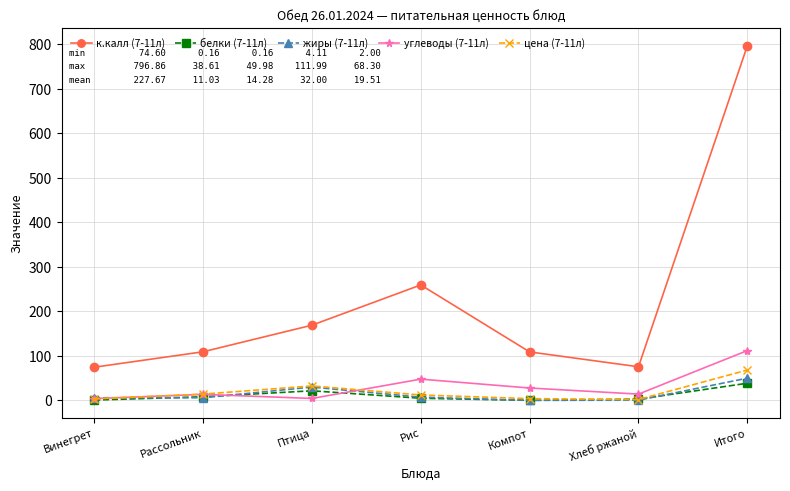

Which series has the largest total across all categories?

к.калл (7-11л)